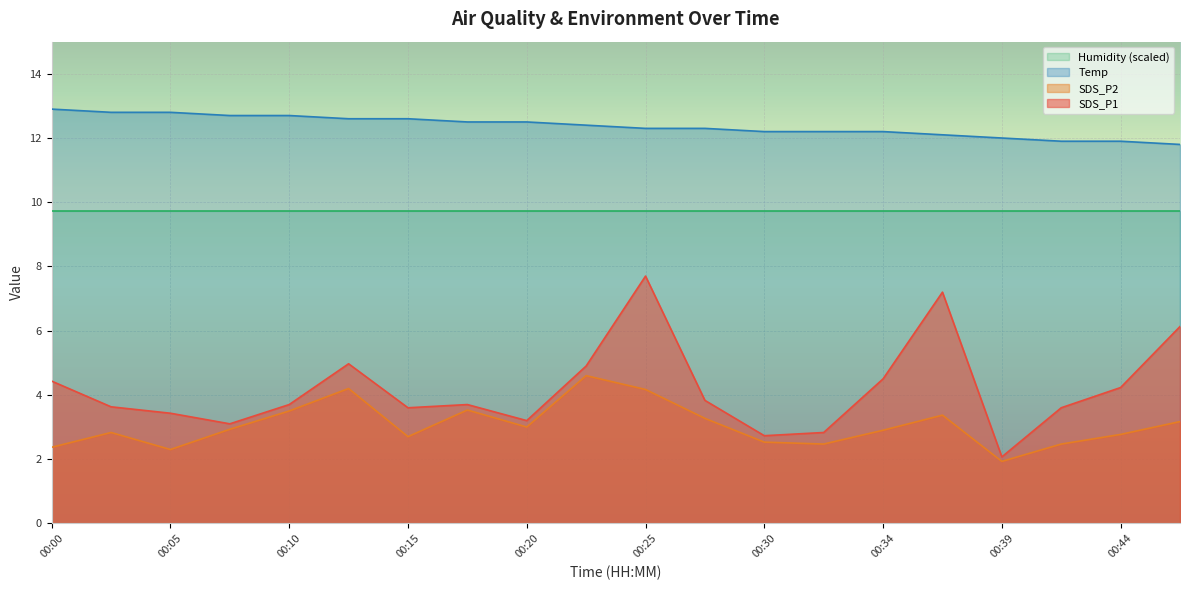

Where is the first local maximum for SDS_P2?

00:03